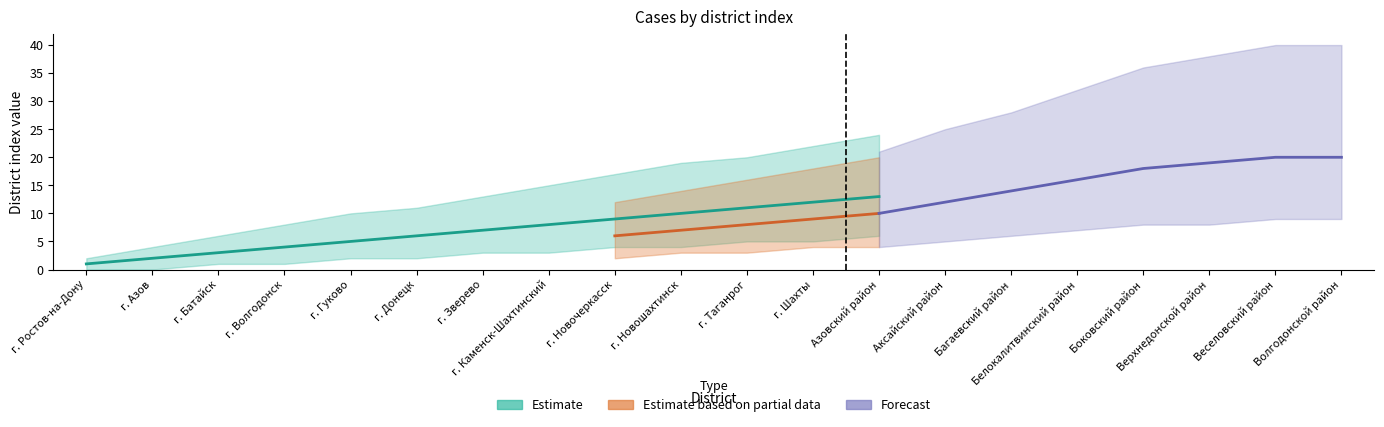

True or false: Estimate based on partial data and Estimate intersect in this chart.

False